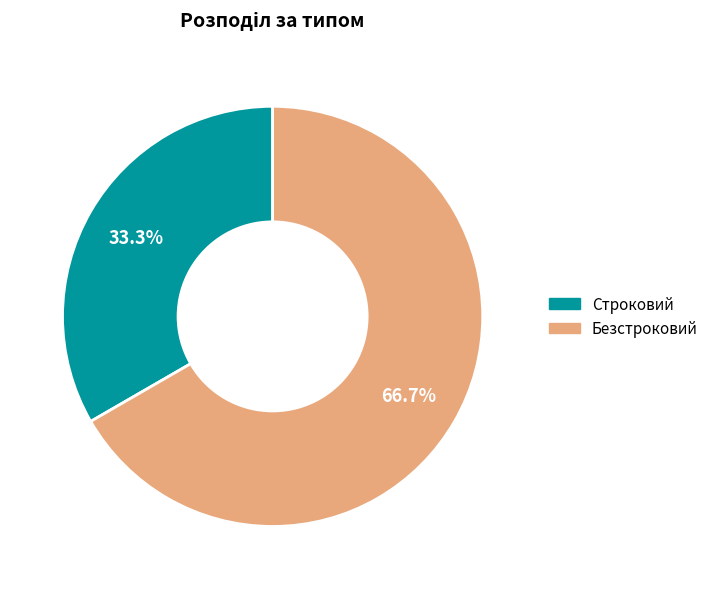

Does Безстроковий represent more than half of the total?

Yes